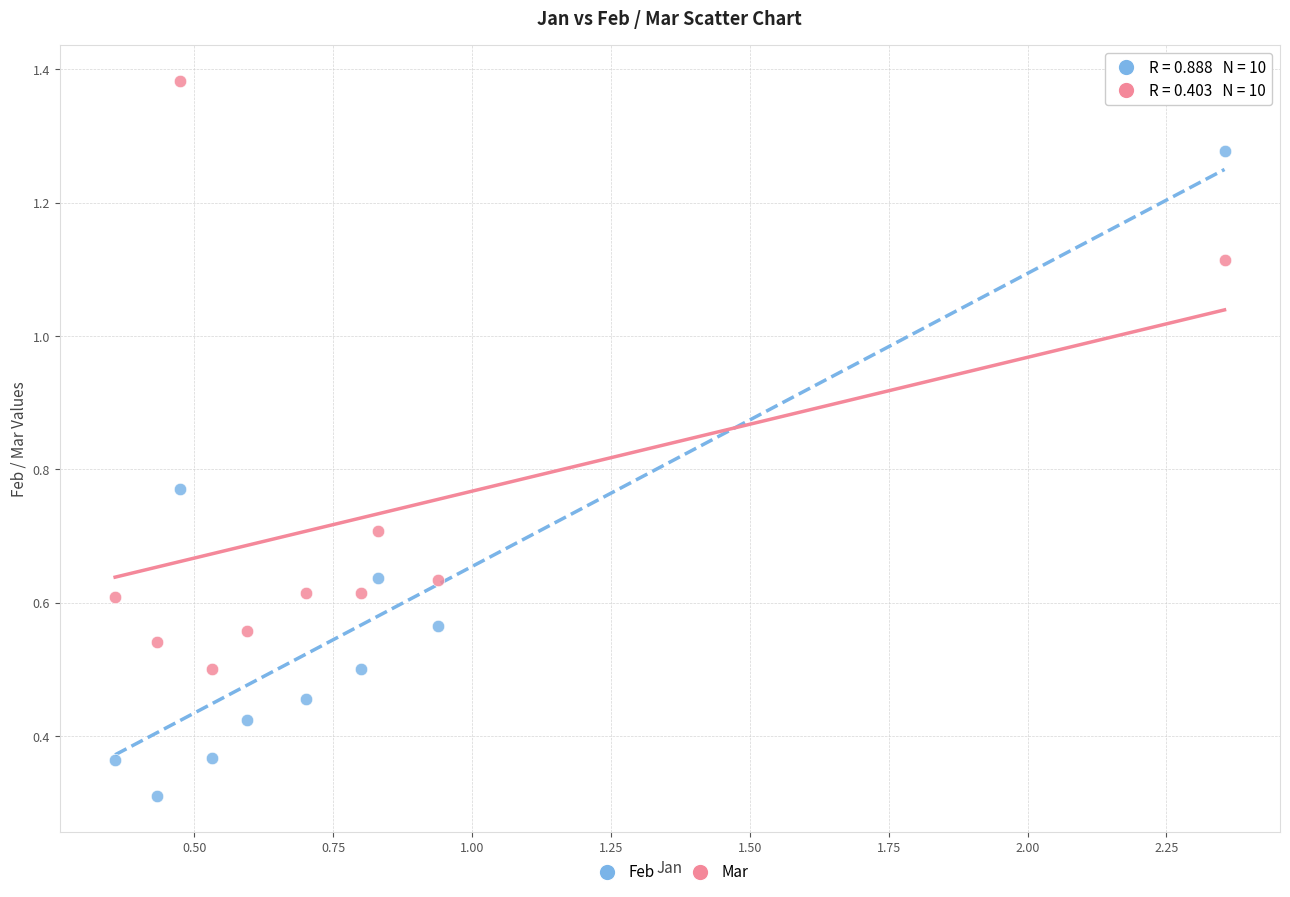

In the Feb series, what Y value is closest to 0?

0.3